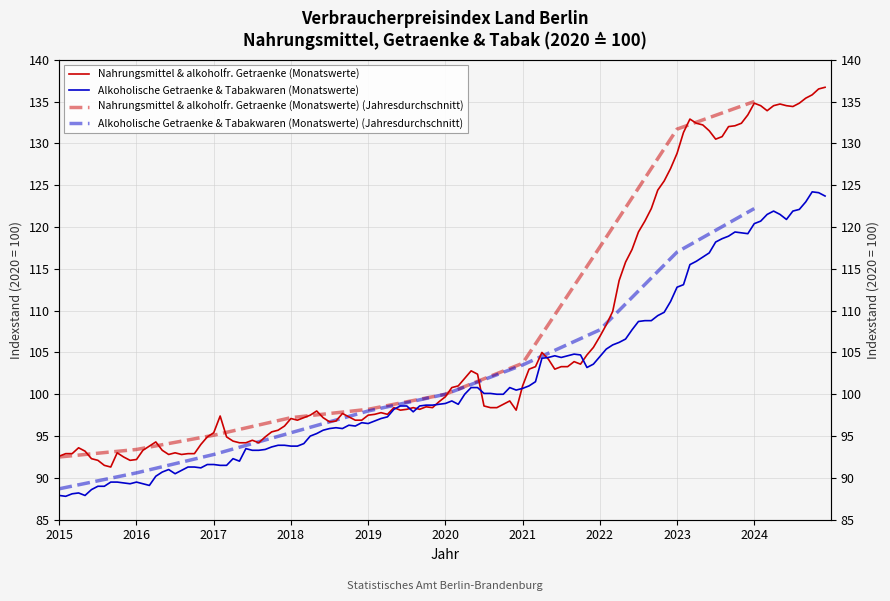

Which has a higher value, 2015 or 2017?

2017